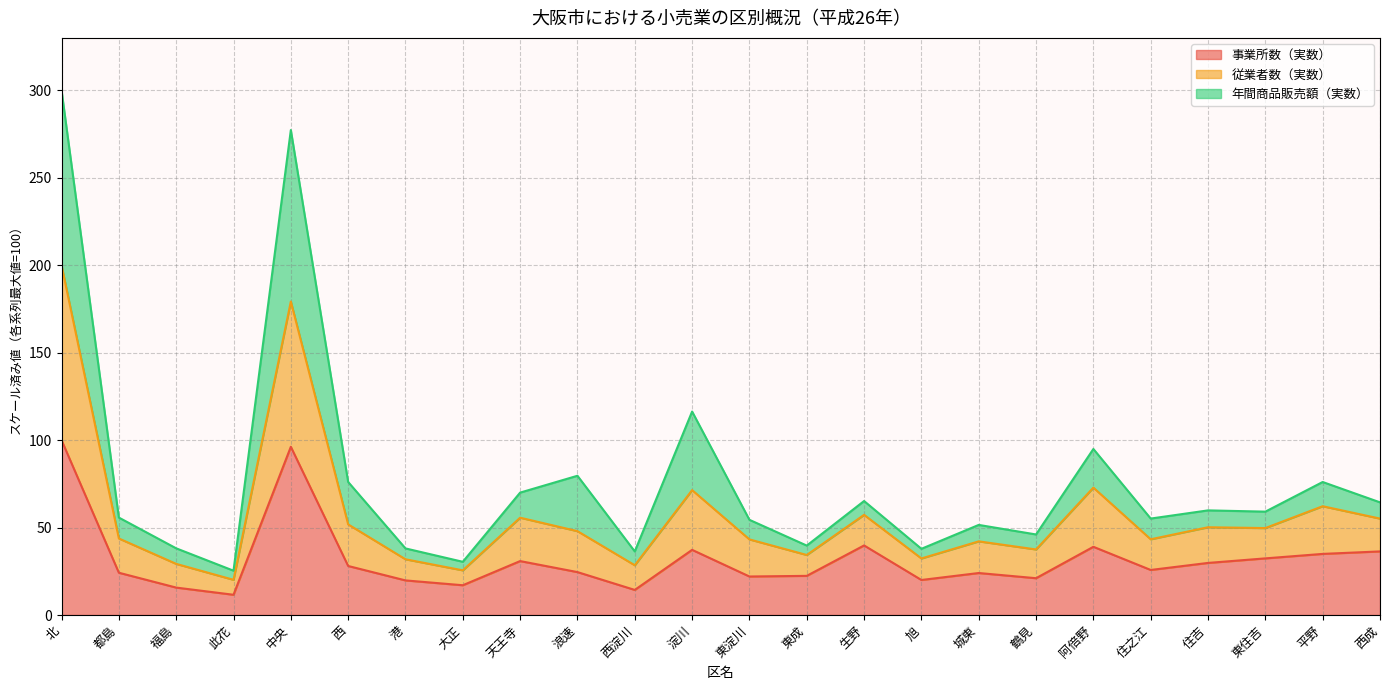

At how many categories does at least one series exceed 72?

7